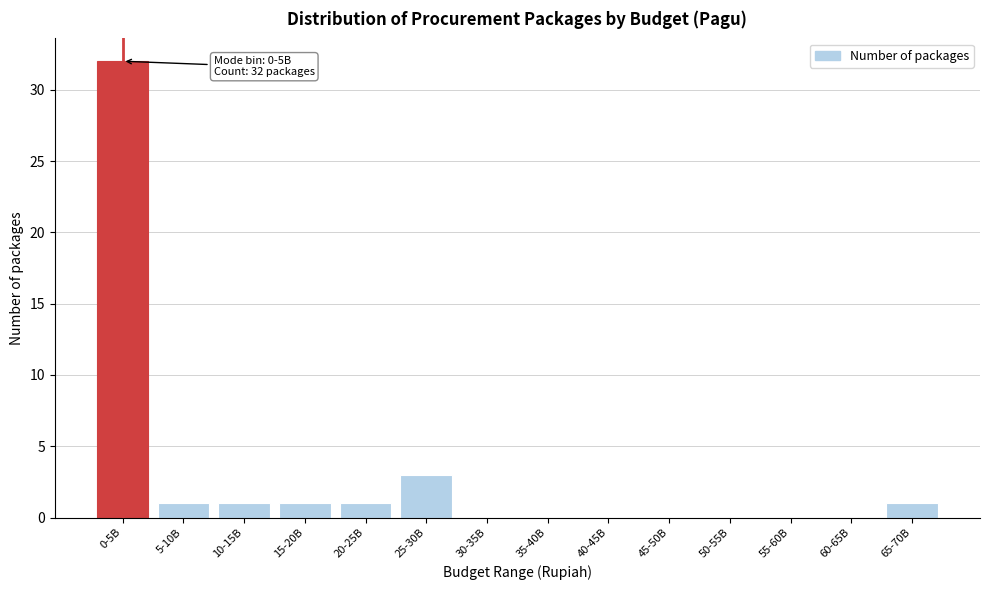

Reading left to right, extract all data points from this chart.

0-5B=32	5-10B=1	10-15B=1	15-20B=1	20-25B=1	25-30B=3	30-35B=0	35-40B=0	40-45B=0	45-50B=0	50-55B=0	55-60B=0	60-65B=0	65-70B=1